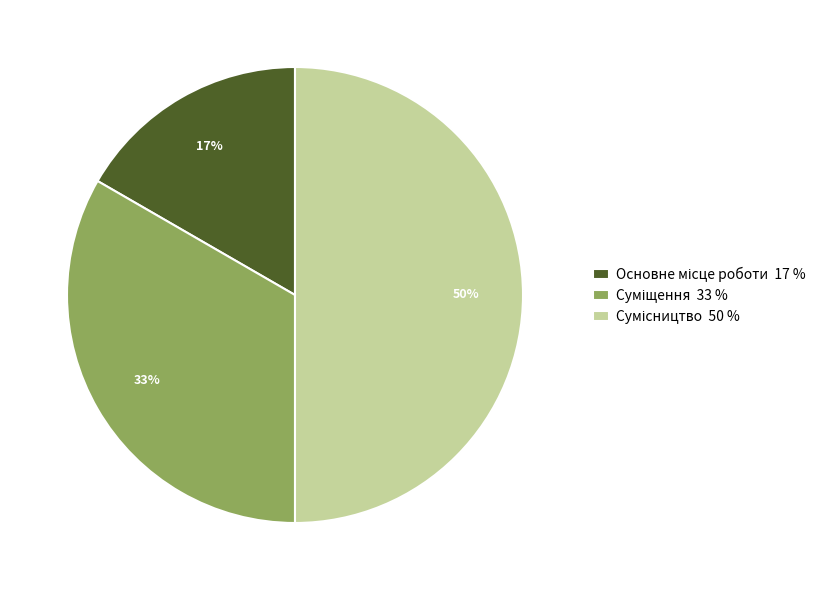

To the nearest percent, what is the difference between the largest and smallest slice percentages?

33%